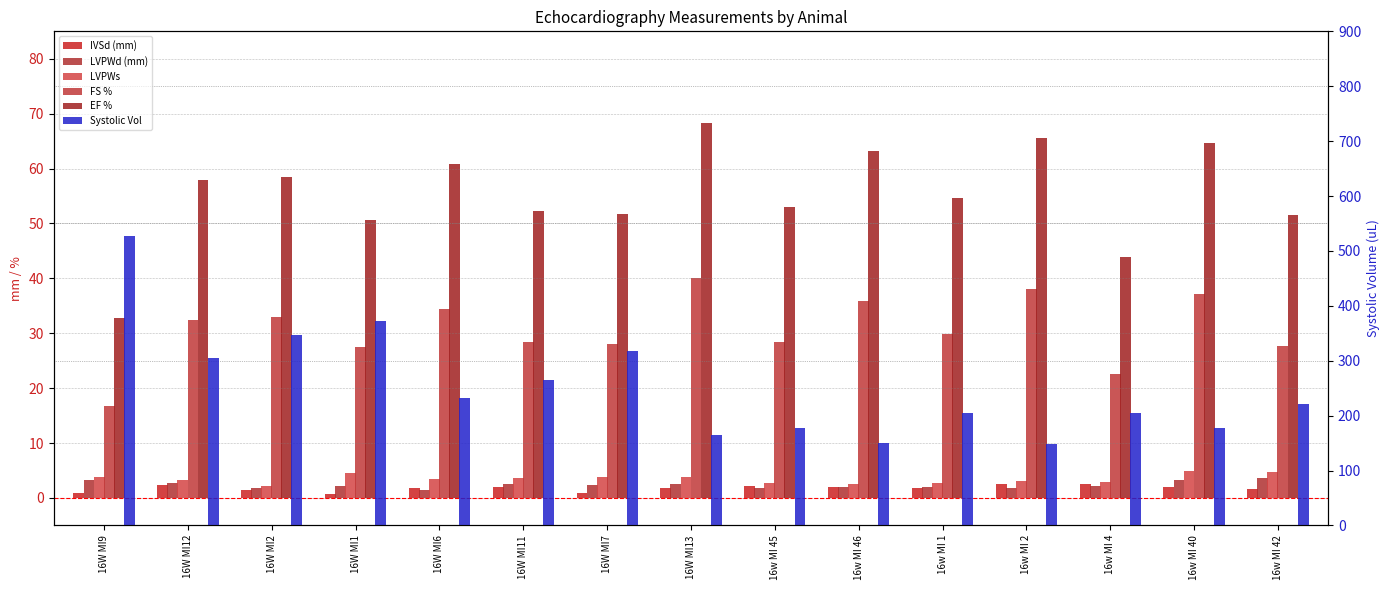

What is the sum of all FS % values?

459.9